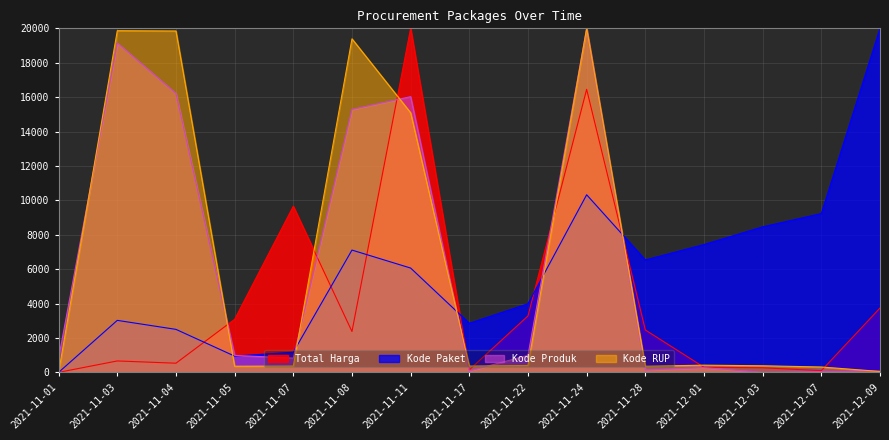

What is the difference between the second highest and minimum values in the Kode Paket series?

10324.4